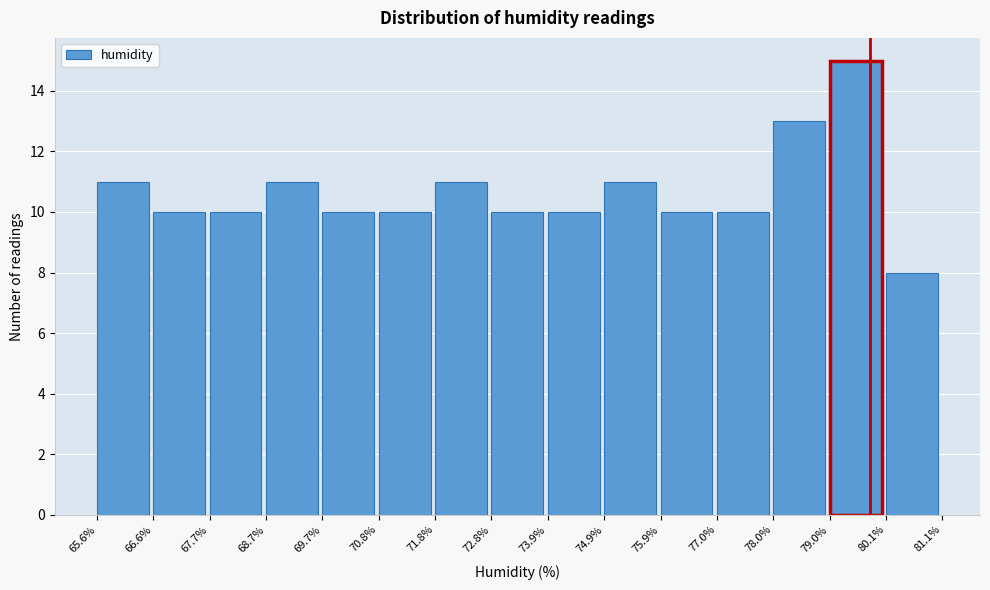

Reading left to right, transcribe this chart: for each bar, give the range it covers on the x-axis and its height. The values are not printed on the chart, so give them approximately, as read against the axis.

65.6% to 66.6%: 11
66.6% to 67.7%: 10
67.7% to 68.7%: 10
68.7% to 69.7%: 11
69.7% to 70.8%: 10
70.8% to 71.8%: 10
71.8% to 72.8%: 11
72.8% to 73.9%: 10
73.9% to 74.9%: 10
74.9% to 75.9%: 11
75.9% to 77.0%: 10
77.0% to 78.0%: 10
78.0% to 79.0%: 13
79.0% to 80.1%: 15
80.1% to 81.1%: 8